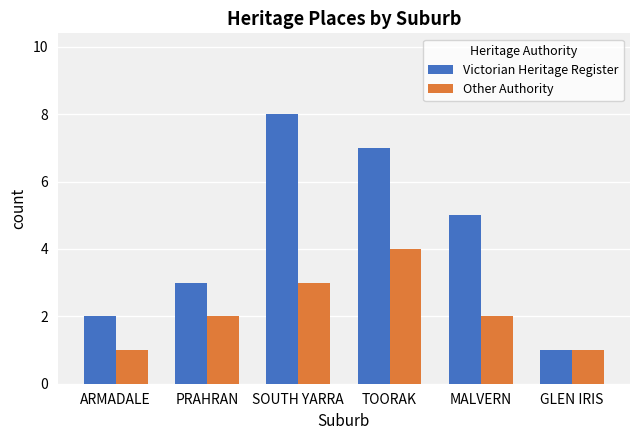

Between SOUTH YARRA and MALVERN, which series saw the biggest shift?

Victorian Heritage Register